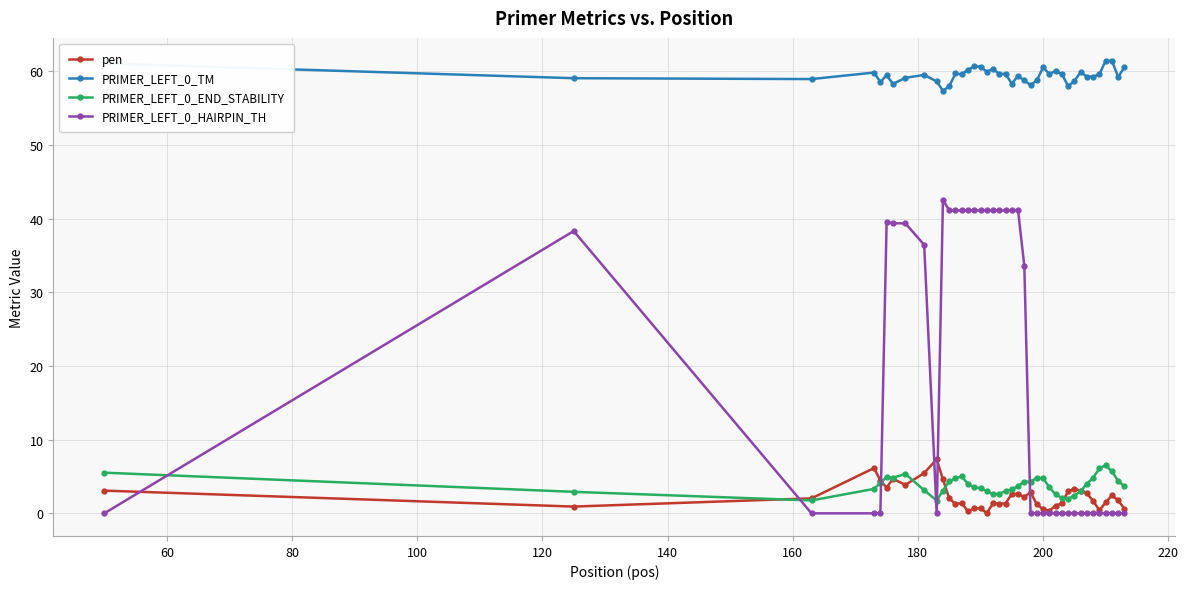

What is the average value of the PRIMER_LEFT_0_TM series?

59.5